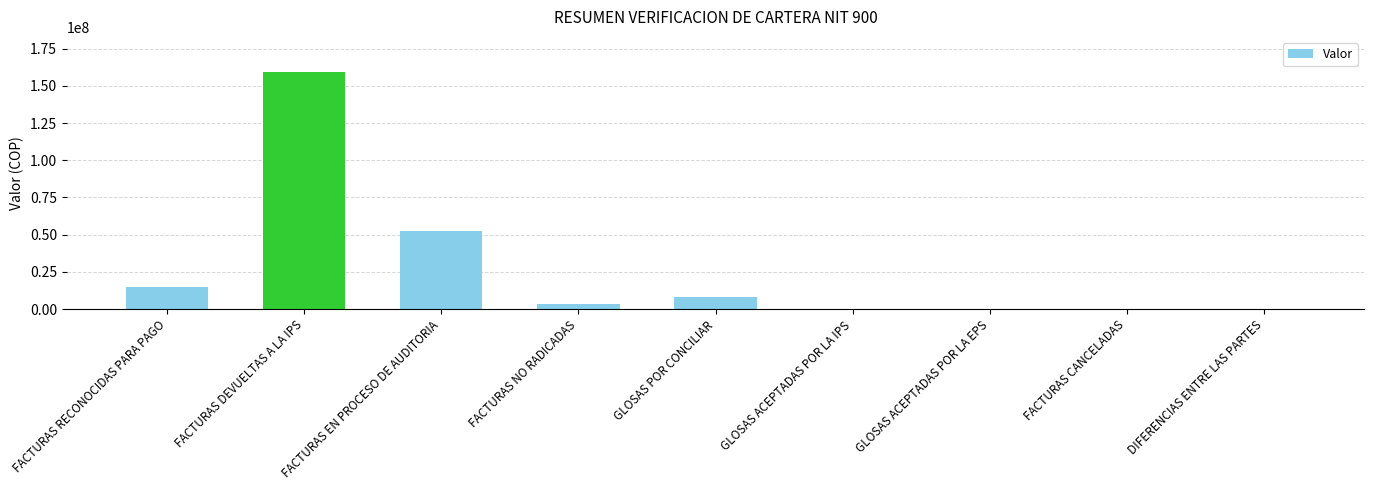

Between FACTURAS RECONOCIDAS PARA PAGO and FACTURAS CANCELADAS, which is larger?

FACTURAS RECONOCIDAS PARA PAGO